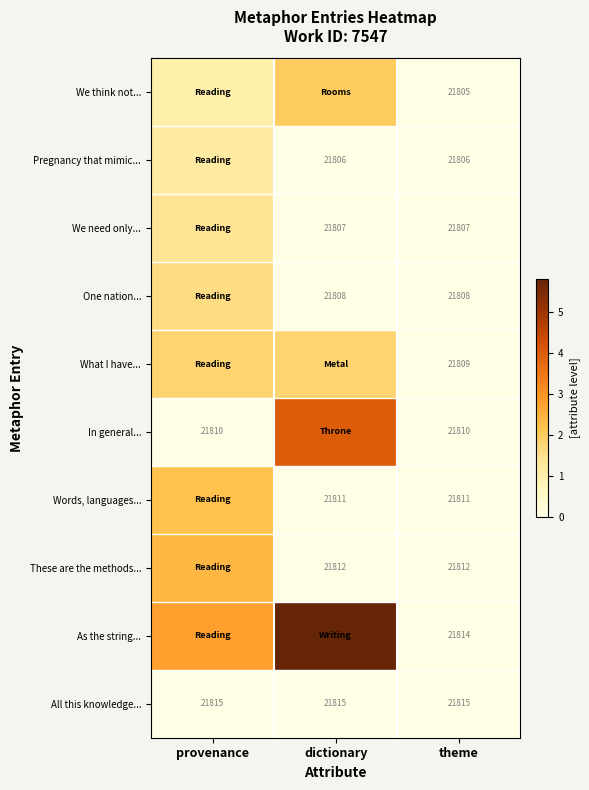

Is the value of All this knowledge... at theme greater than the value of One nation... at dictionary?

Yes